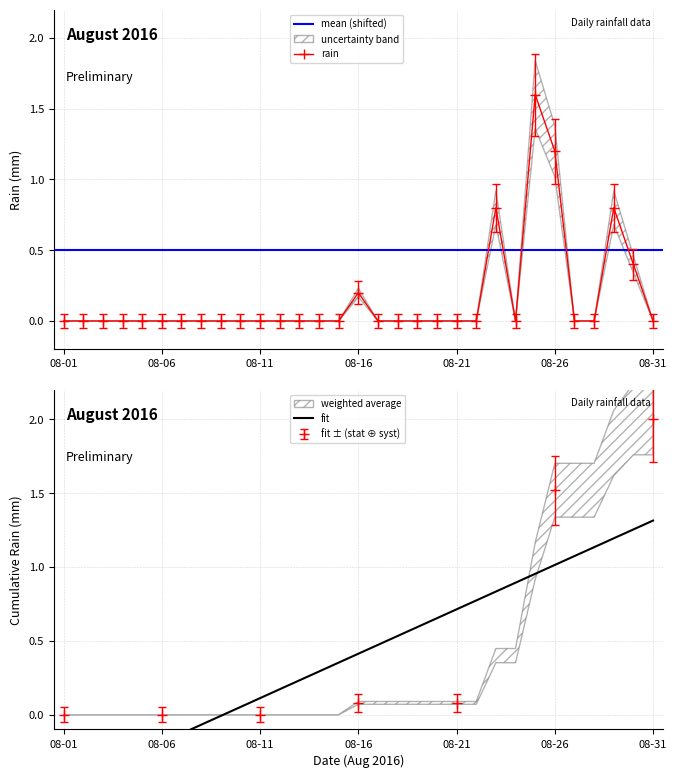

Is it true that rain equals -0.5 at 08-06?

False